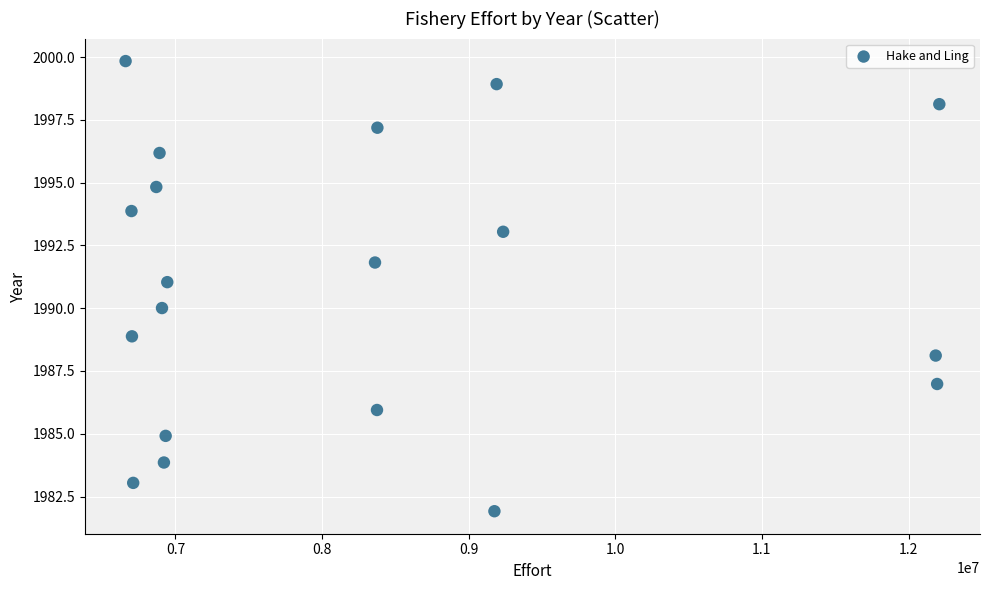

What is the range of Y values (max minus min)?

17.9